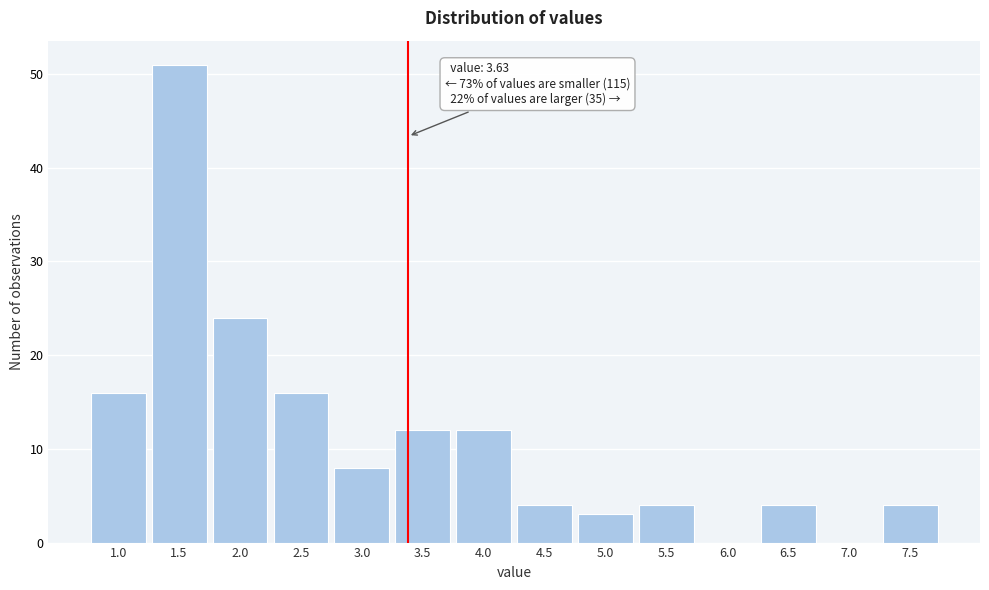

Reading left to right, extract all data points from this chart.

1.0=16	1.5=51	2.0=24	2.5=16	3.0=8	3.5=12	4.0=12	4.5=4	5.0=3	5.5=4	6.0=0	6.5=4	7.0=0	7.5=4